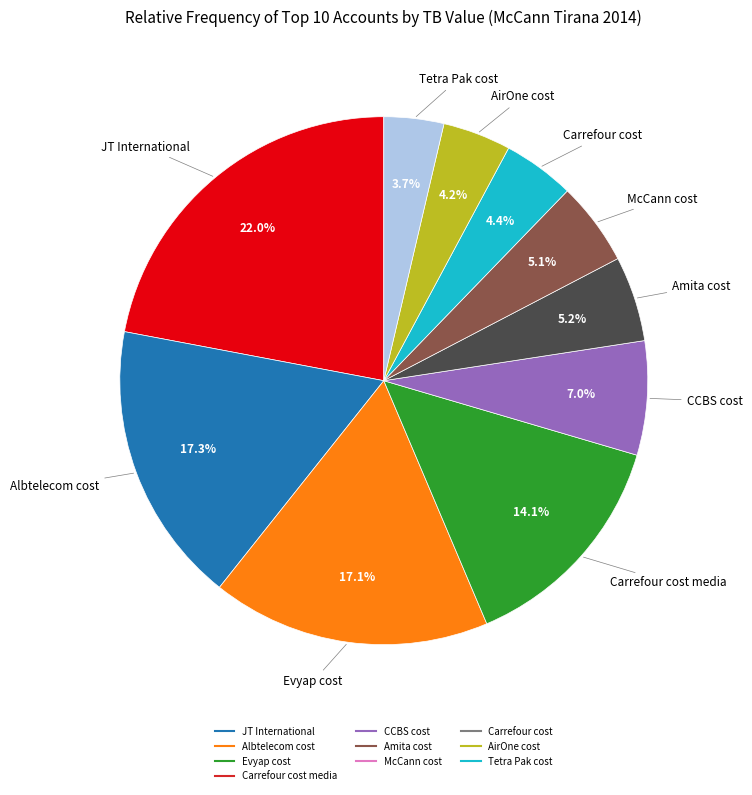

Is there a majority slice in this chart?

No